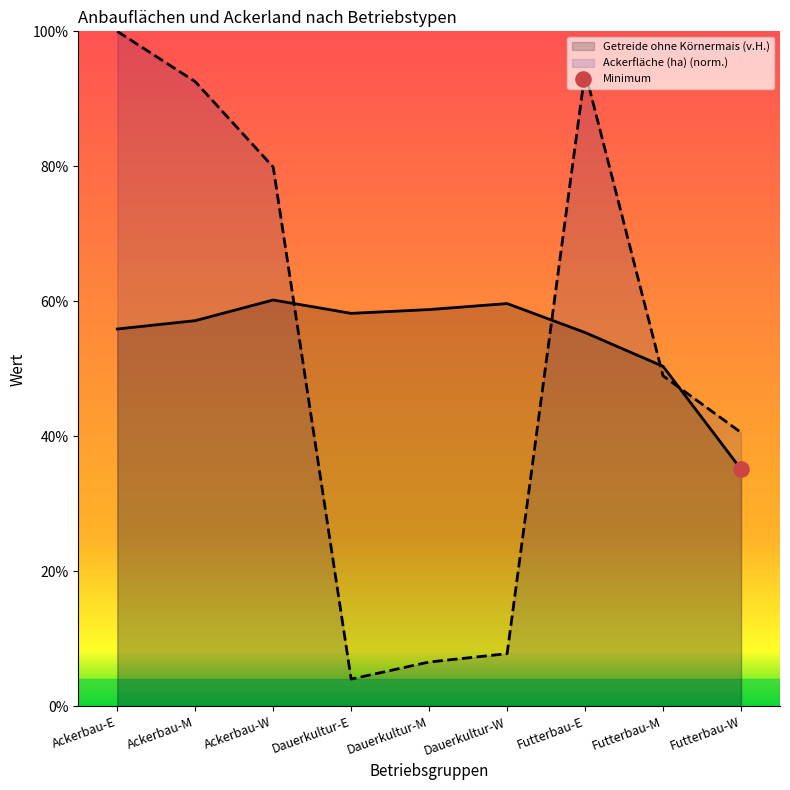

Which series contains the lowest Y value?

Ackerfläche (ha)